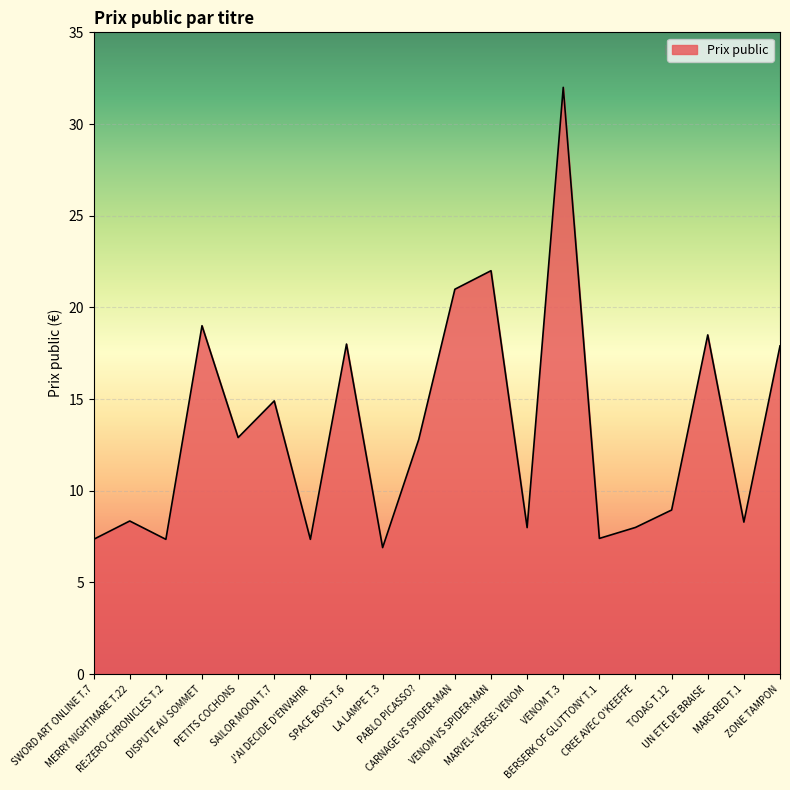

Approximately how many times larger is the value at ZONE TAMPON compared to VENOM VS SPIDER-MAN?

0.8